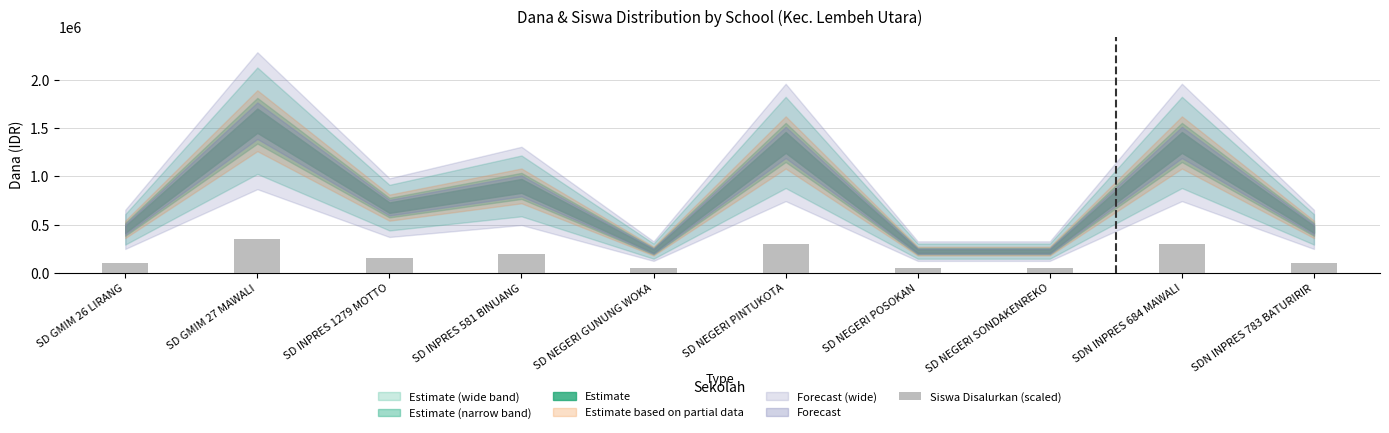

At which label does the data first exceed 150000?

SD GMIM 27 MAWALI